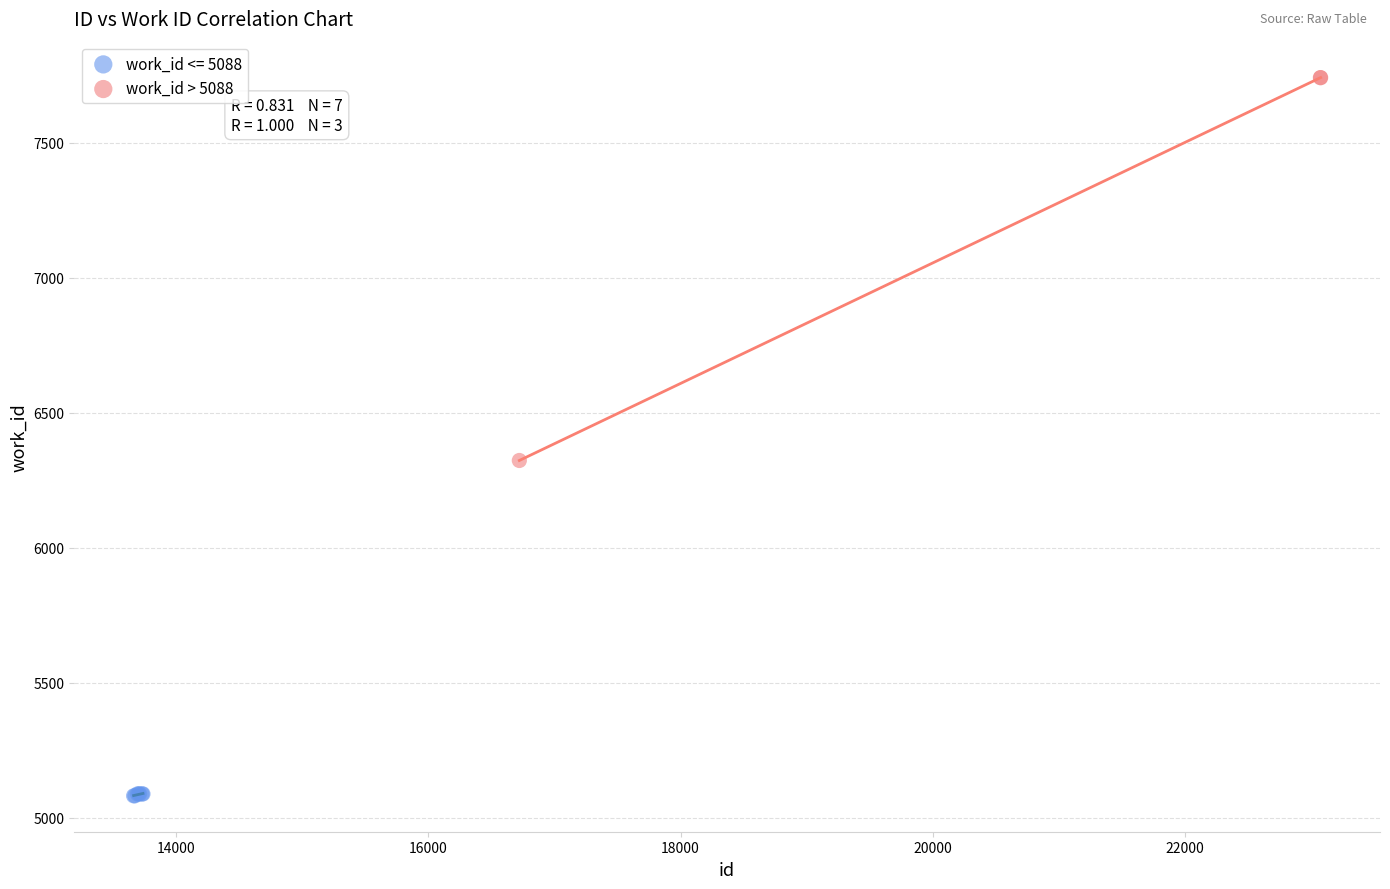

Which series contains the highest Y value?

work_id > 5088